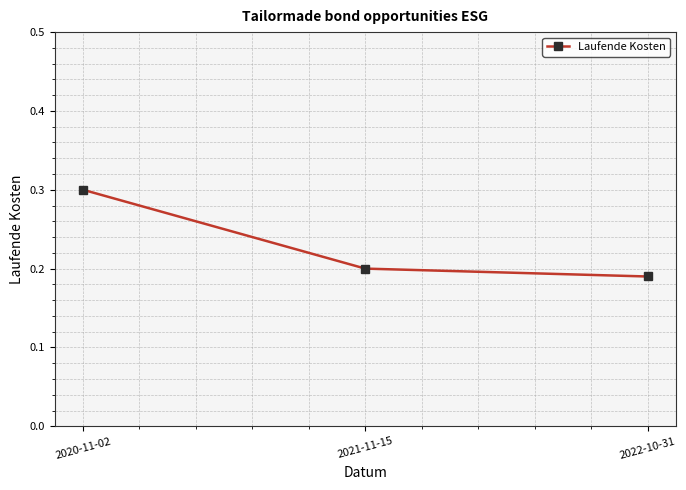

The value at 2020-11-02 is 0.4. True or false?

False